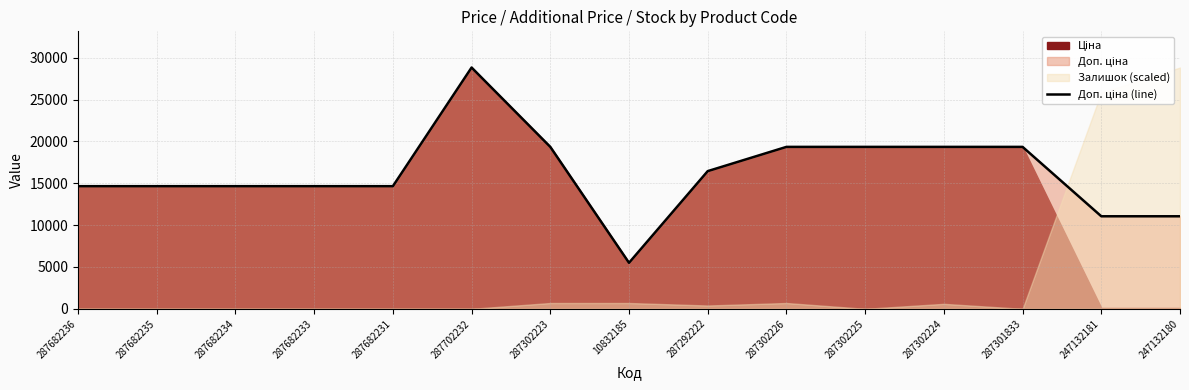

The value at 287682236 is 14649.6. True or false?

True